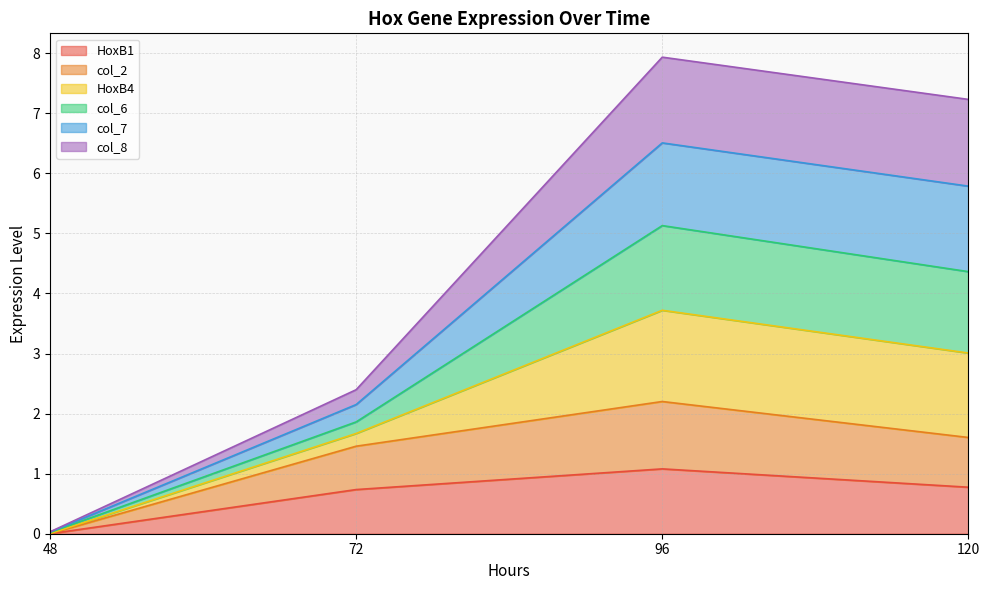

Rank the categories by col_2 value from lowest to highest.

48, 72, 120, 96